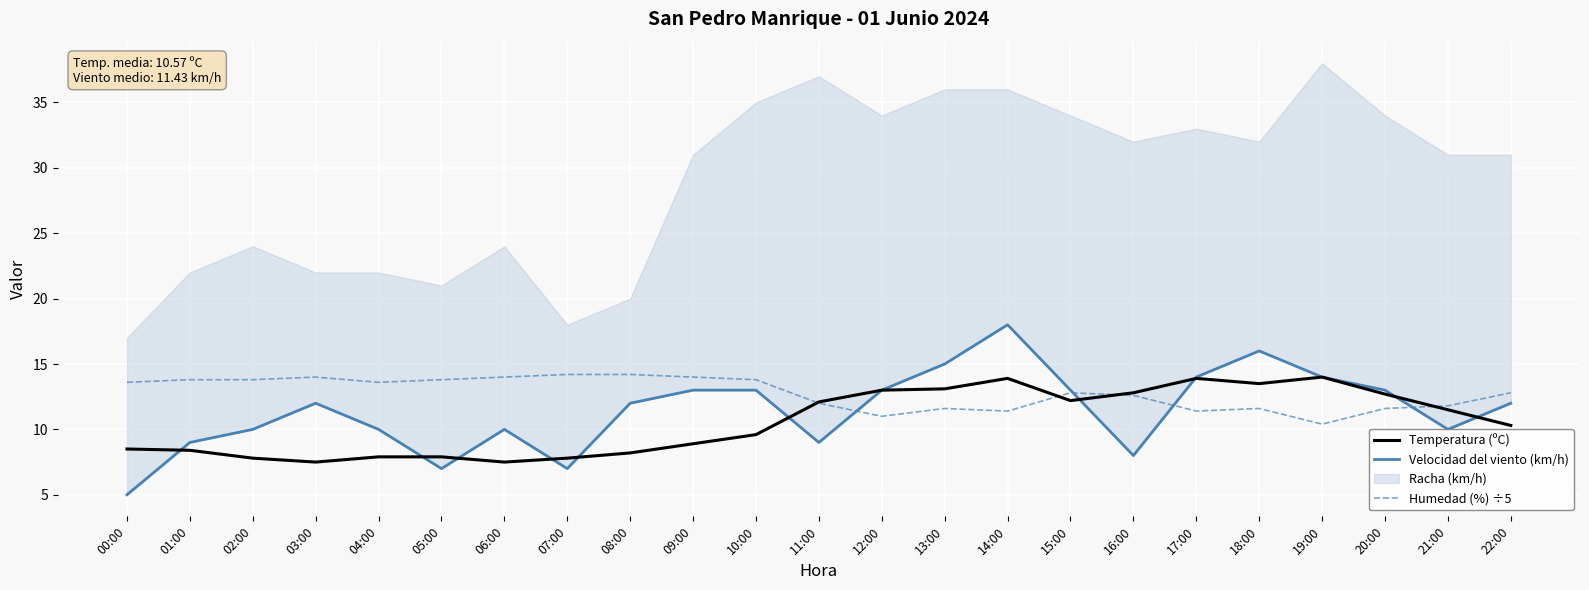

Is it true that Humedad (%) ÷5 equals 7.3 at 22:00?

False